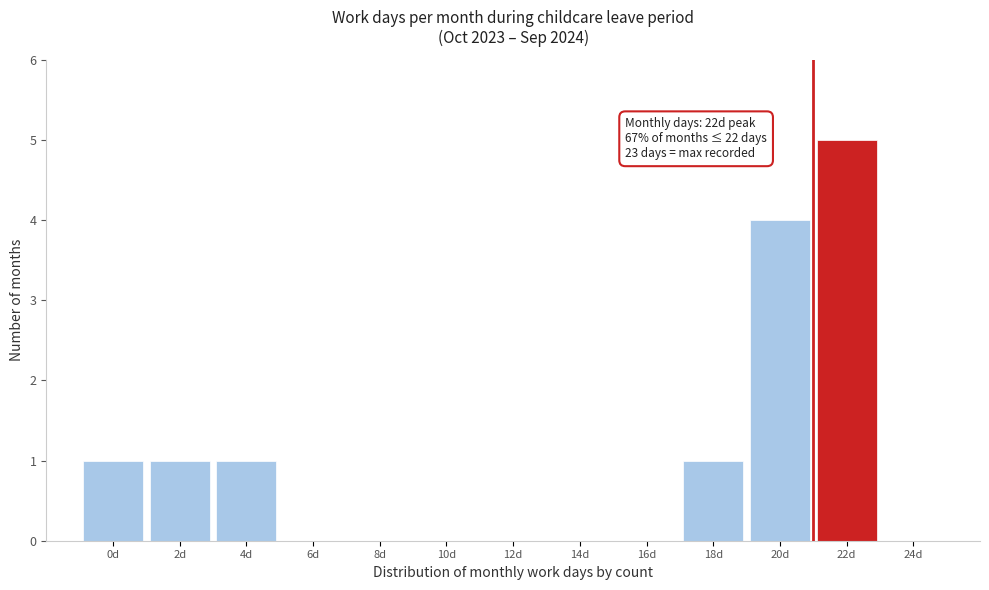

Reading left to right, extract all data points from this chart.

0d=1	2d=1	4d=1	6d=0	8d=0	10d=0	12d=0	14d=0	16d=0	18d=1	20d=4	22d=5	24d=0